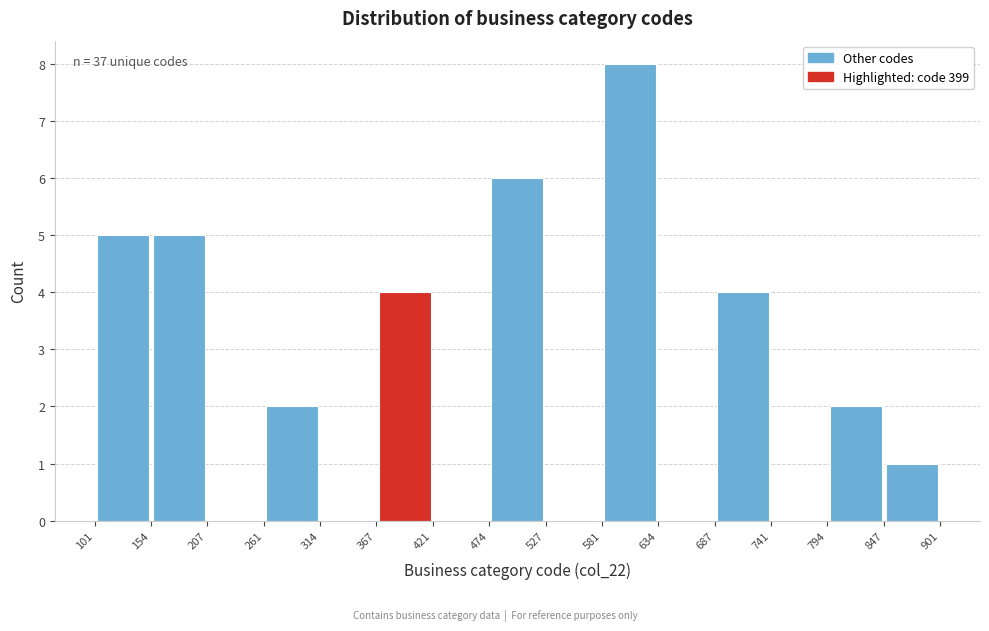

Over which range of the x-axis is the bar tallest?

581 to 634